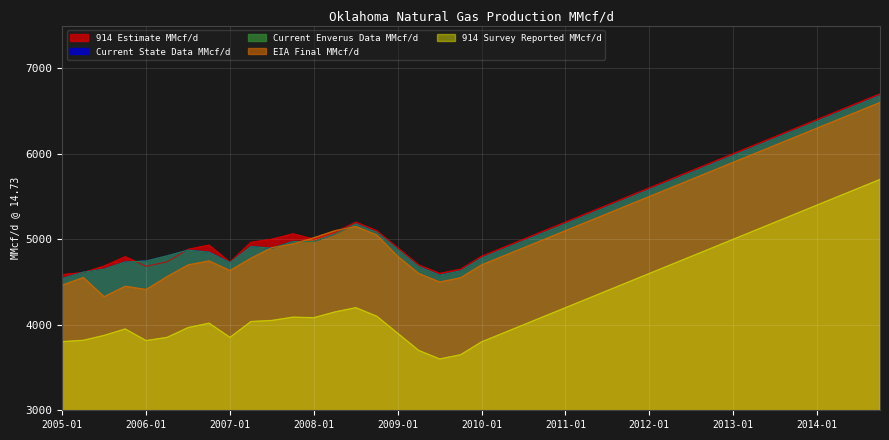

True or false: Current State Data MMcf/d and 914 Survey Reported MMcf/d cross at least once.

False